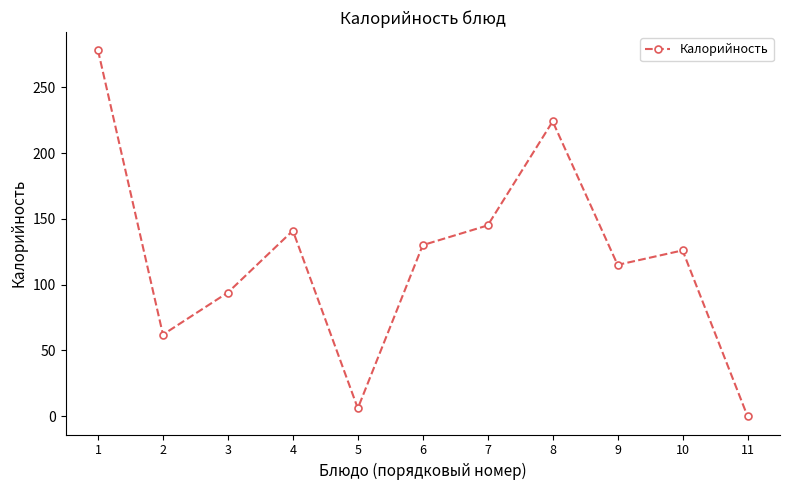

What is the change in value from 2 to 10?

+64